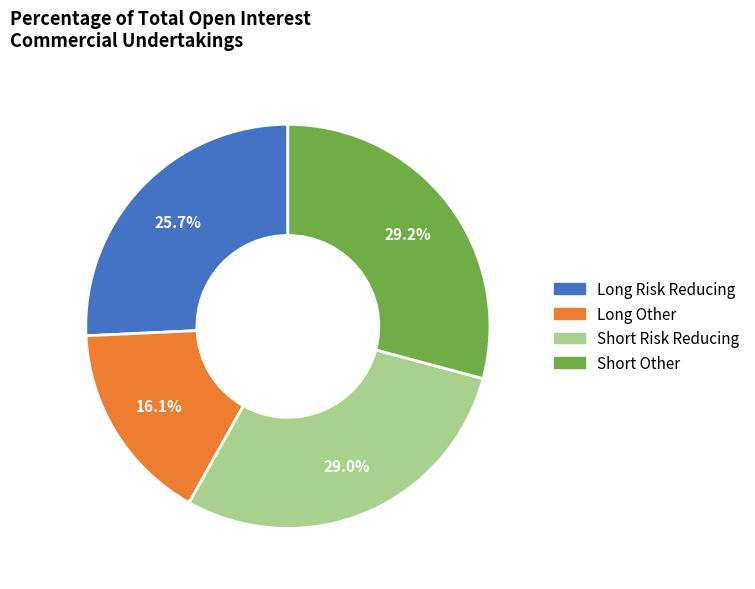

How many segments does this pie chart have?

4